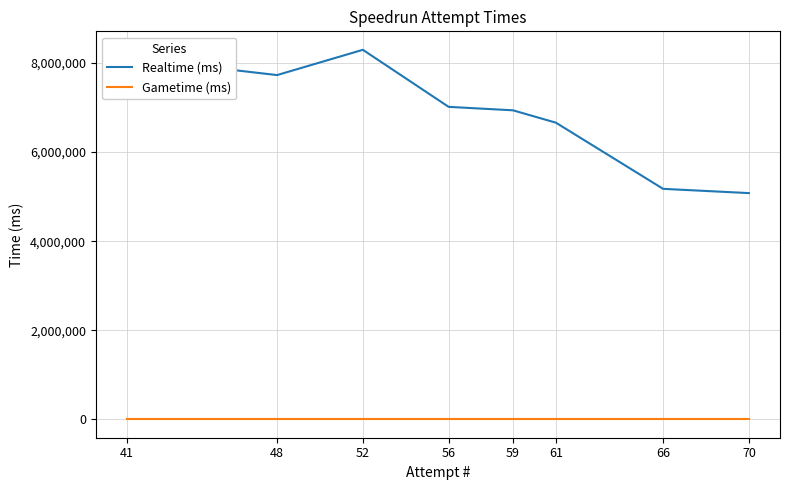

True or false: Realtime (ms) and Gametime (ms) cross at least once.

False